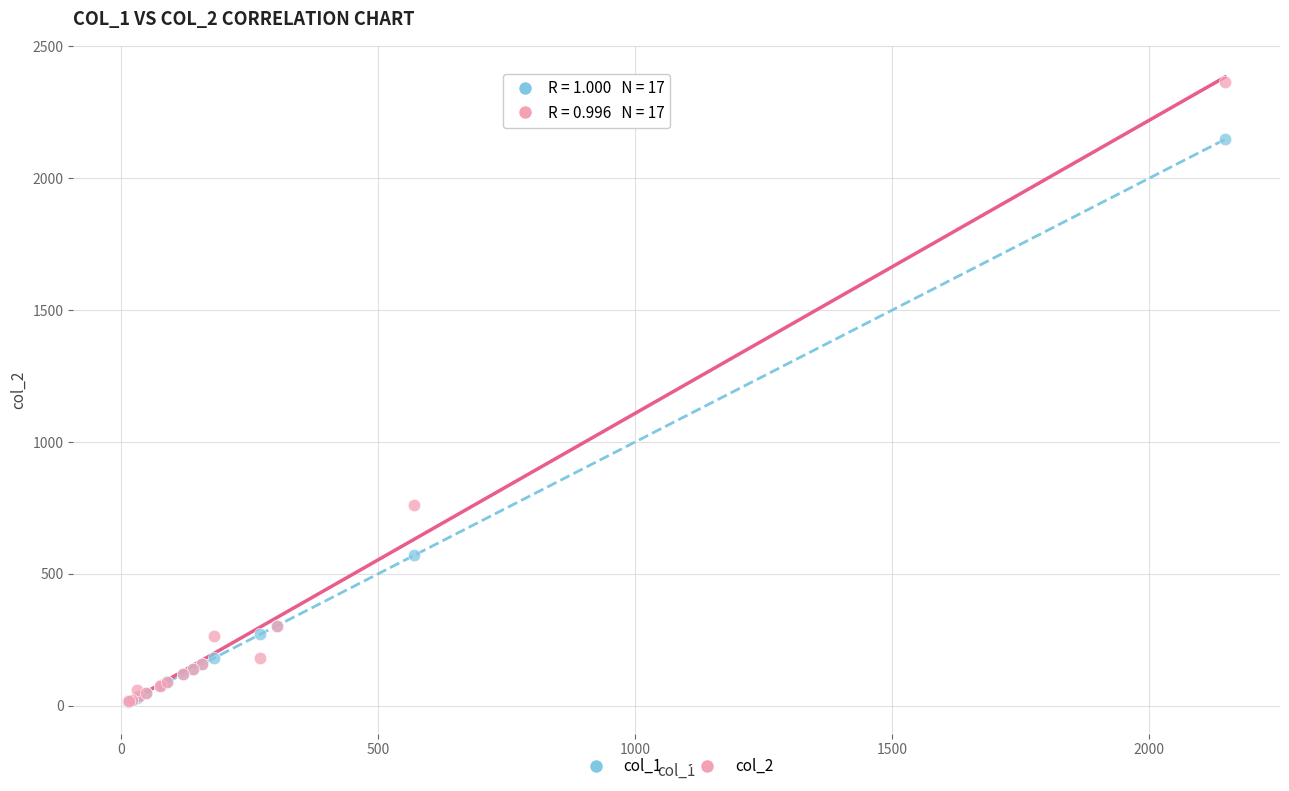

Which series reaches the maximum Y coordinate?

col_2